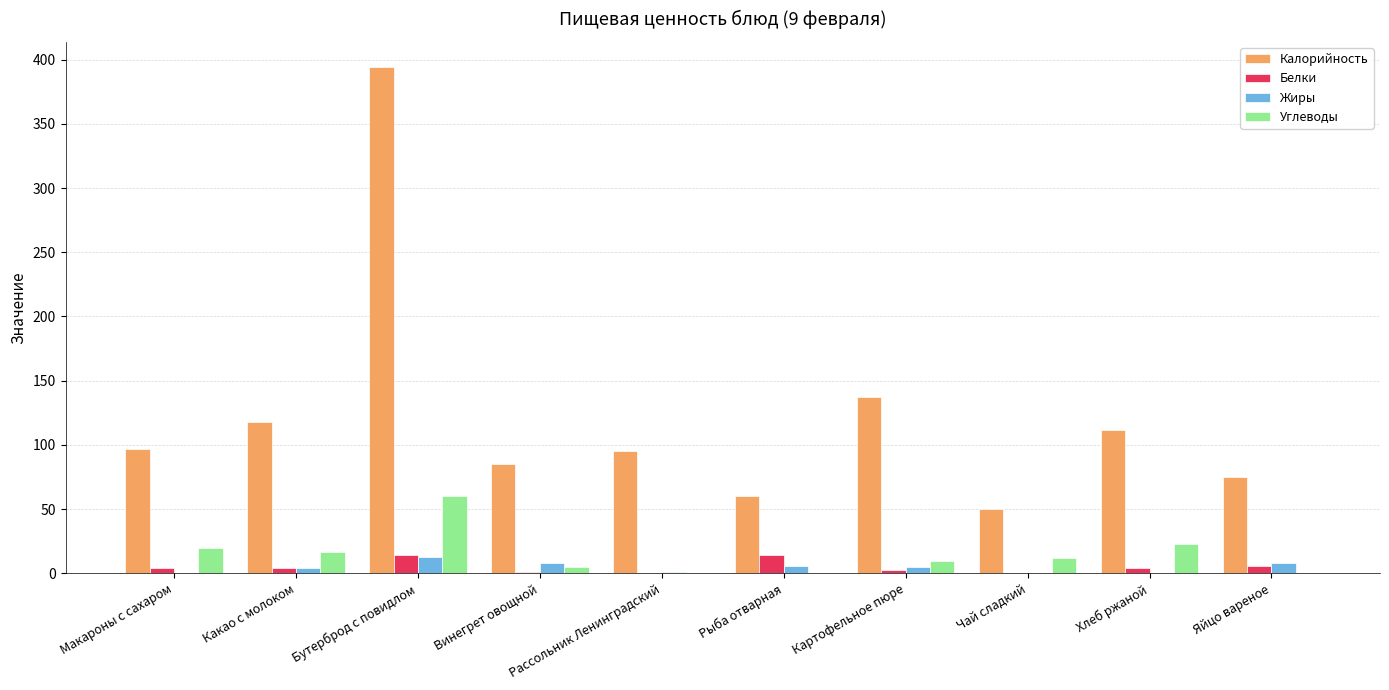

At which category is the sum across all series the highest?

Бутерброд с повидлом